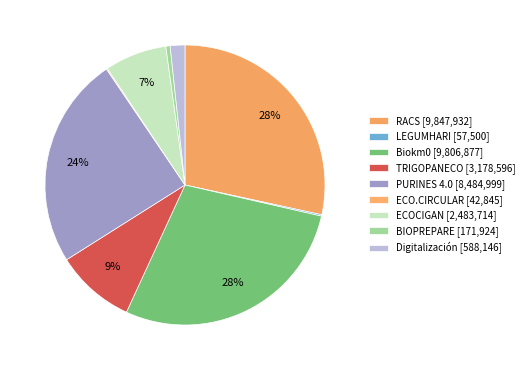

How many slices are in this pie chart?

9